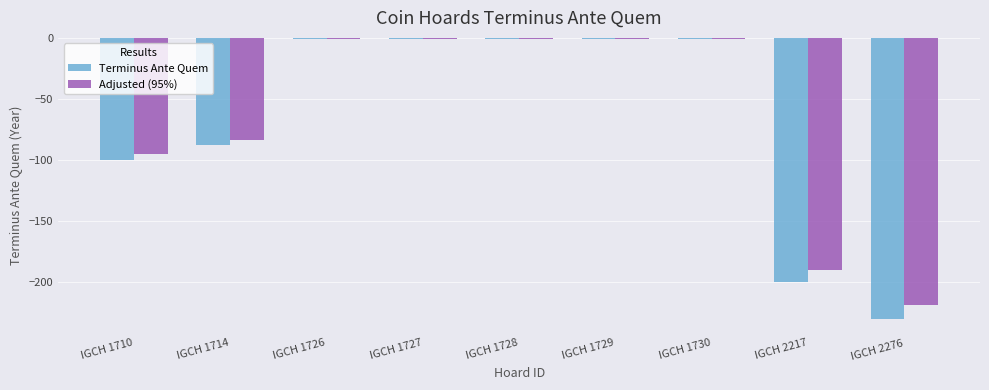

What is the value of the Adjusted (95%) bar at the 9th from the left?

-218.5